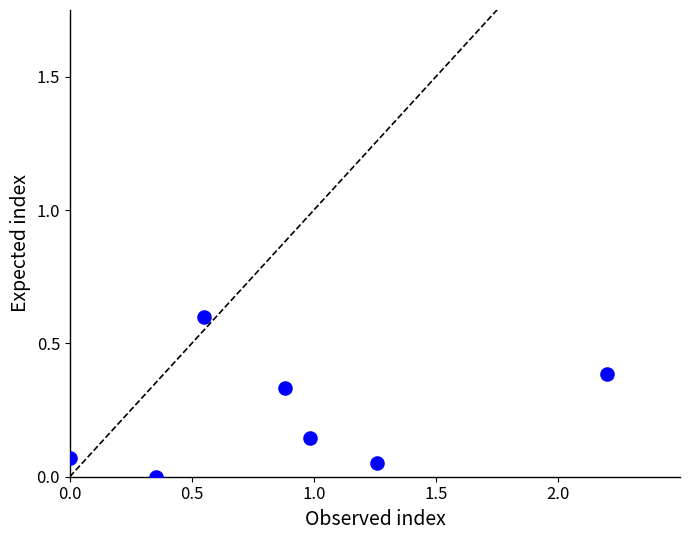

What is the range of X values (max minus min)?

2.2